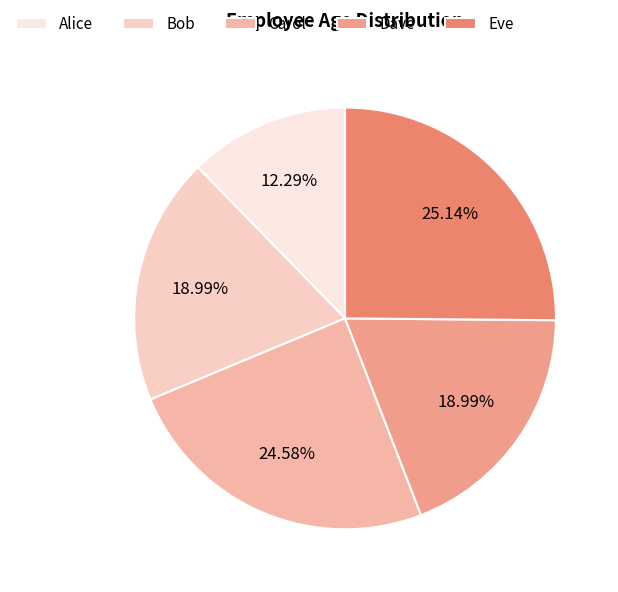

How many slices are in this pie chart?

5